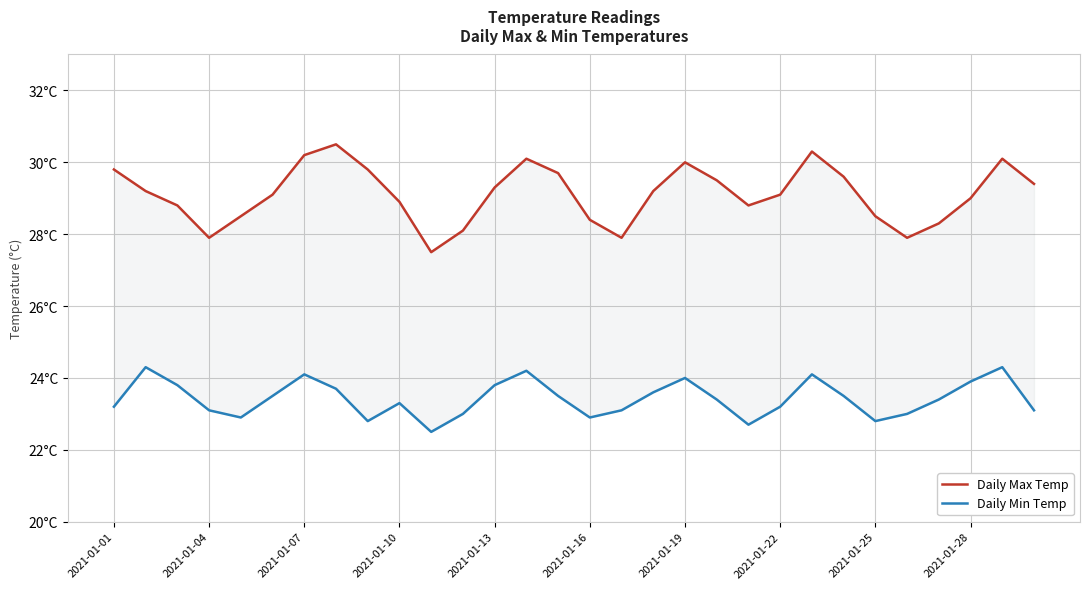

True or false: Daily Max Temp and Daily Min Temp intersect in this chart.

False